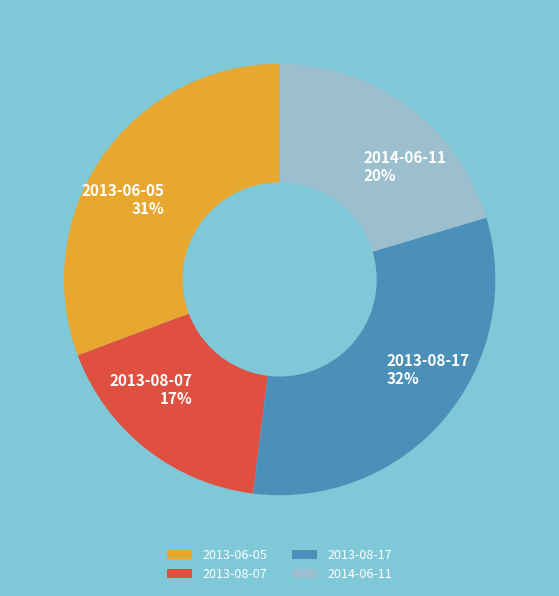

Is there any slice that represents more than half of the pie?

No